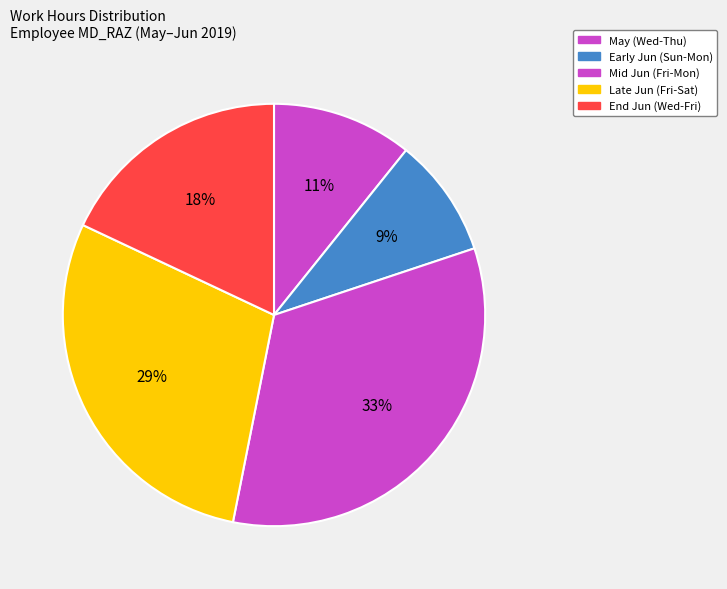

How many slices are in this pie chart?

5